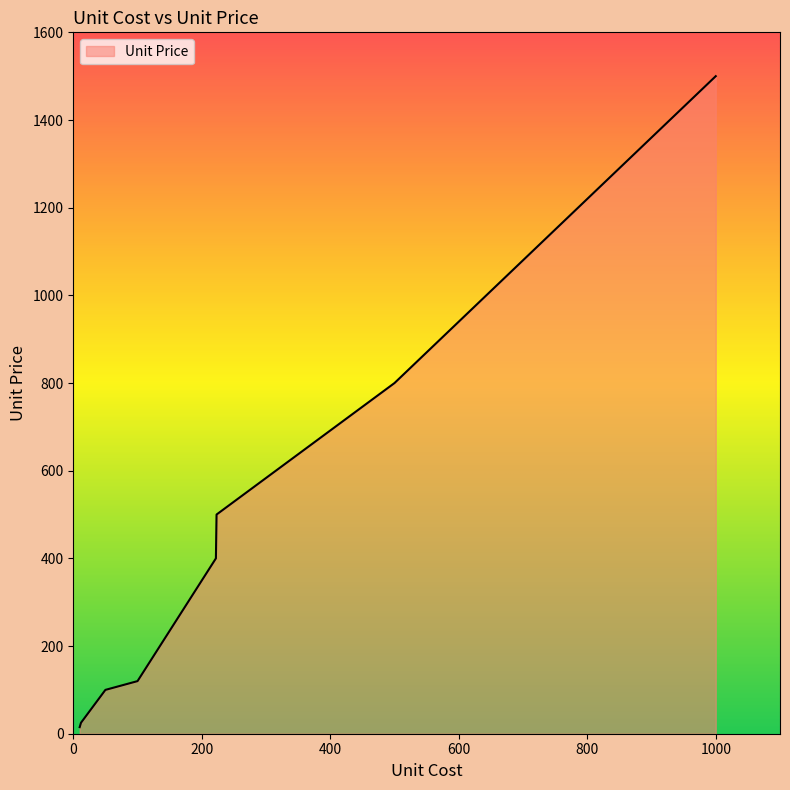

What is the greatest value displayed?

1500